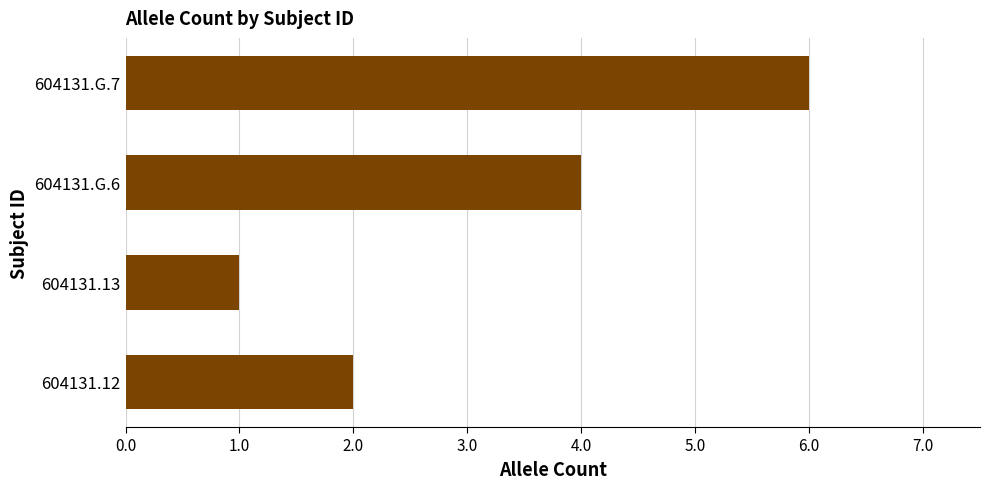

Rank the categories by value from lowest to highest.

604131.13, 604131.12, 604131.G.6, 604131.G.7